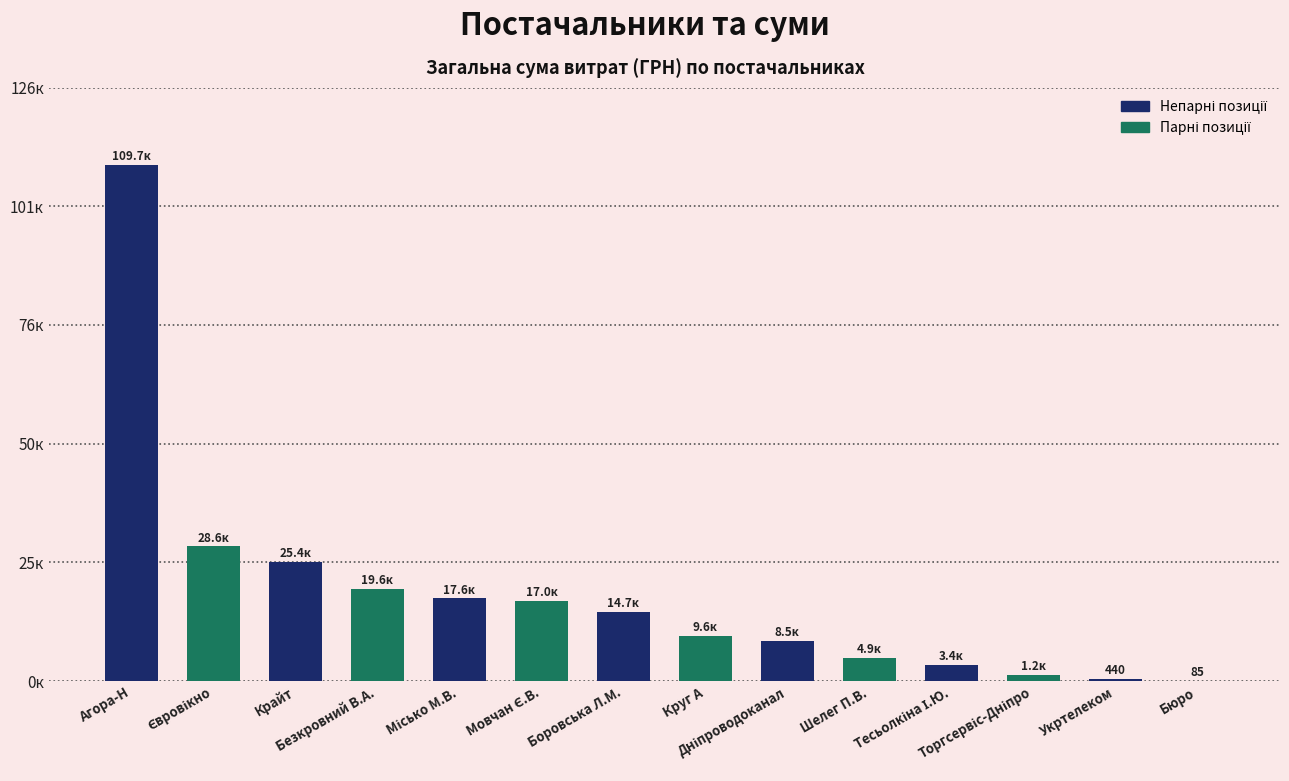

Rank the categories by value from highest to lowest.

Агора-Н, Євровікно, Крайт, Безкровний В.А., Місько М.В., Мовчан Є.В., Боровська Л.М., Круг А, Дніпроводоканал, Шелег П.В., Тесьолкіна І.Ю., Торгсервіс-Дніпро, Укртелеком, Бюро